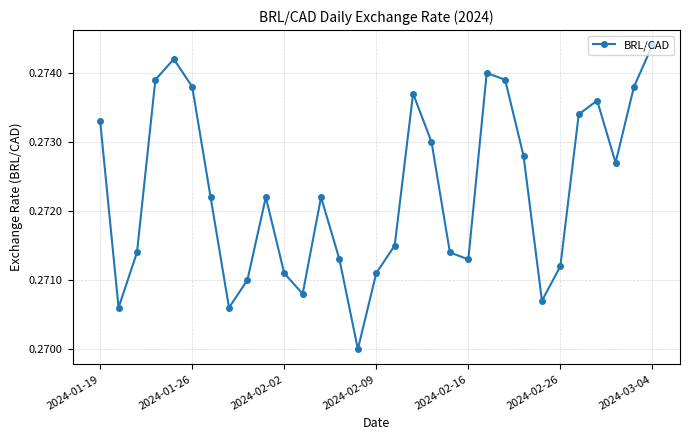

What is the sum of all values?

8.4